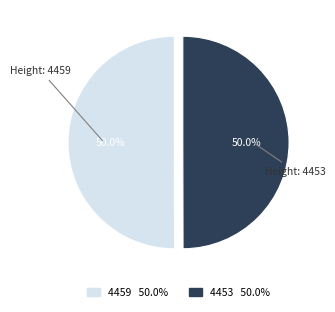

To the nearest percent, what portion does 4459 represent?

50%